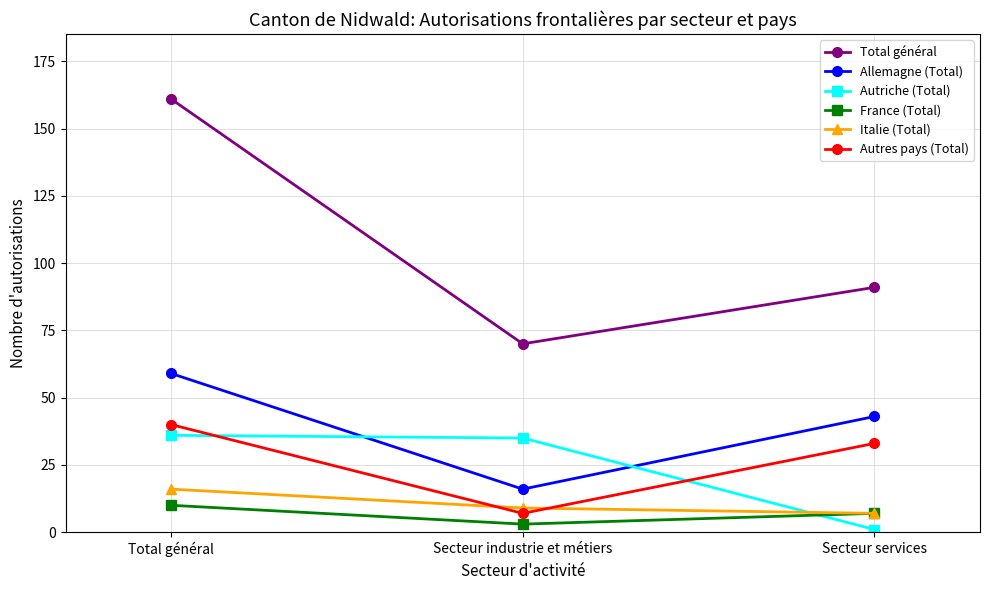

Which category has the highest value across all series?

Total général